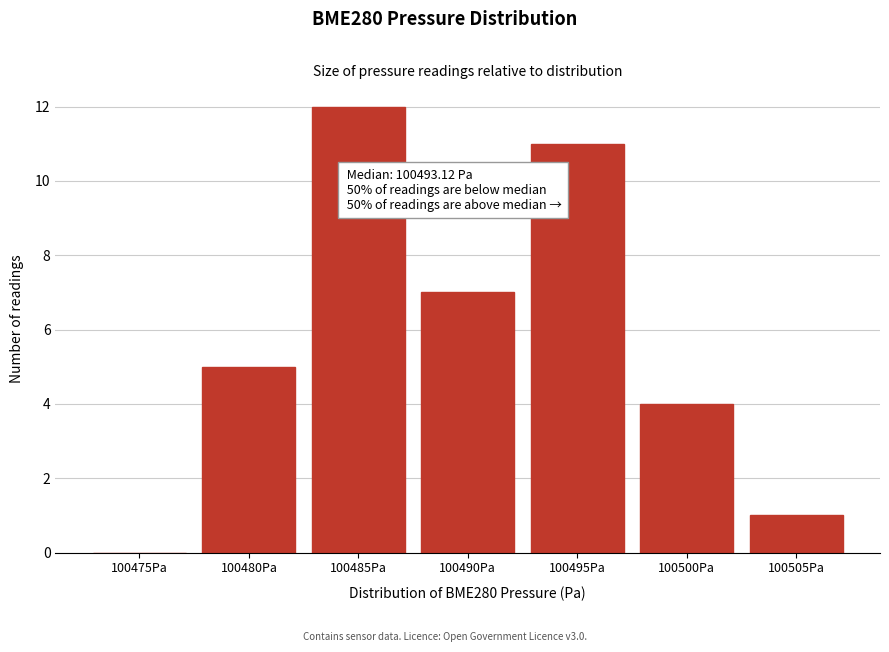

Reading left to right, extract all data points from this chart.

100475Pa=0	100480Pa=5	100485Pa=12	100490Pa=7	100495Pa=11	100500Pa=4	100505Pa=1